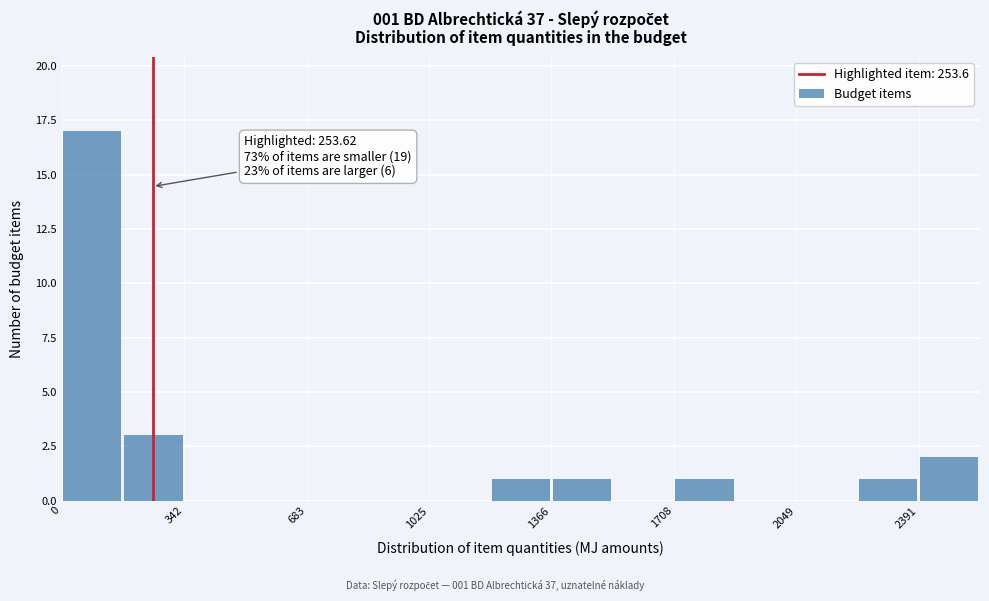

Around what value on the x-axis is the tallest bar? Give the approximate position of its centre, as read against the axis.

100